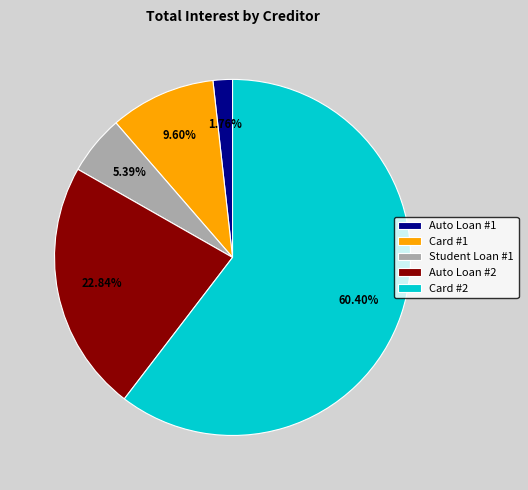

How many segments does this pie chart have?

5